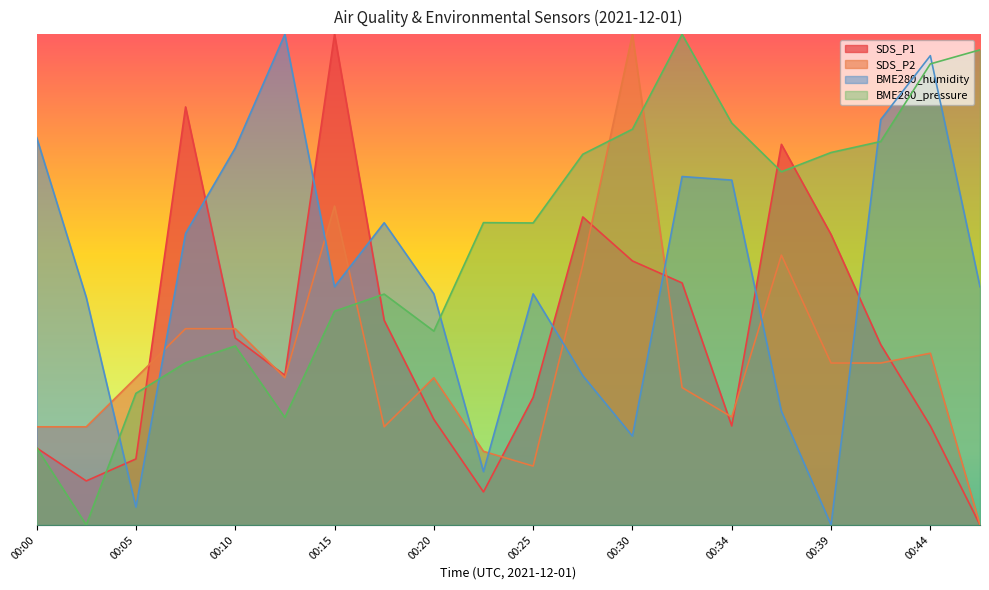

What is the difference between the maximum and second lowest values in the SDS_P2 series?

0.9